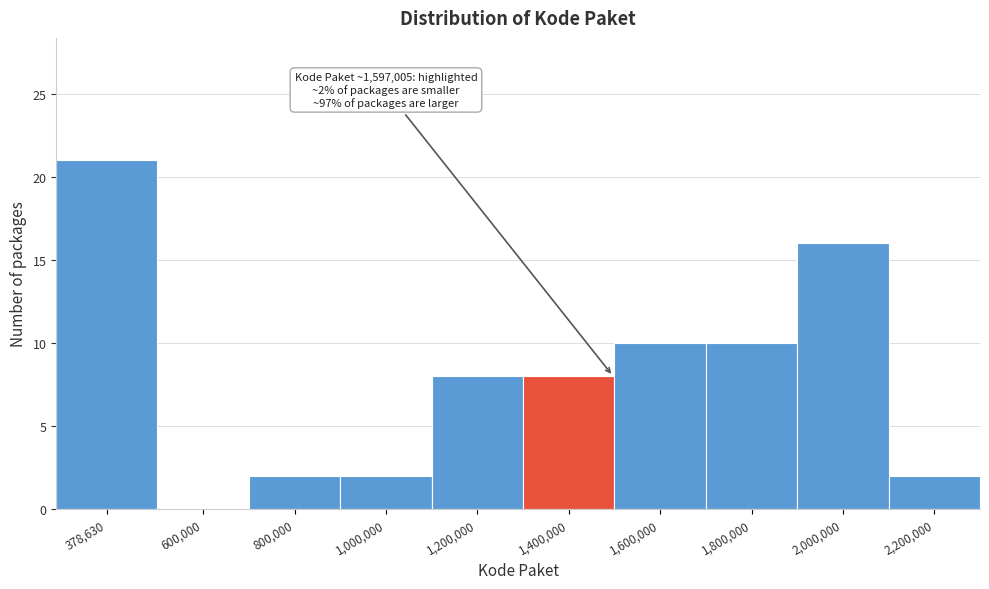

Reading left to right, what are all the values shown in this chart?

378,630=21	600,000=0	800,000=2	1,000,000=2	1,200,000=8	1,400,000=8	1,600,000=10	1,800,000=10	2,000,000=16	2,200,000=2